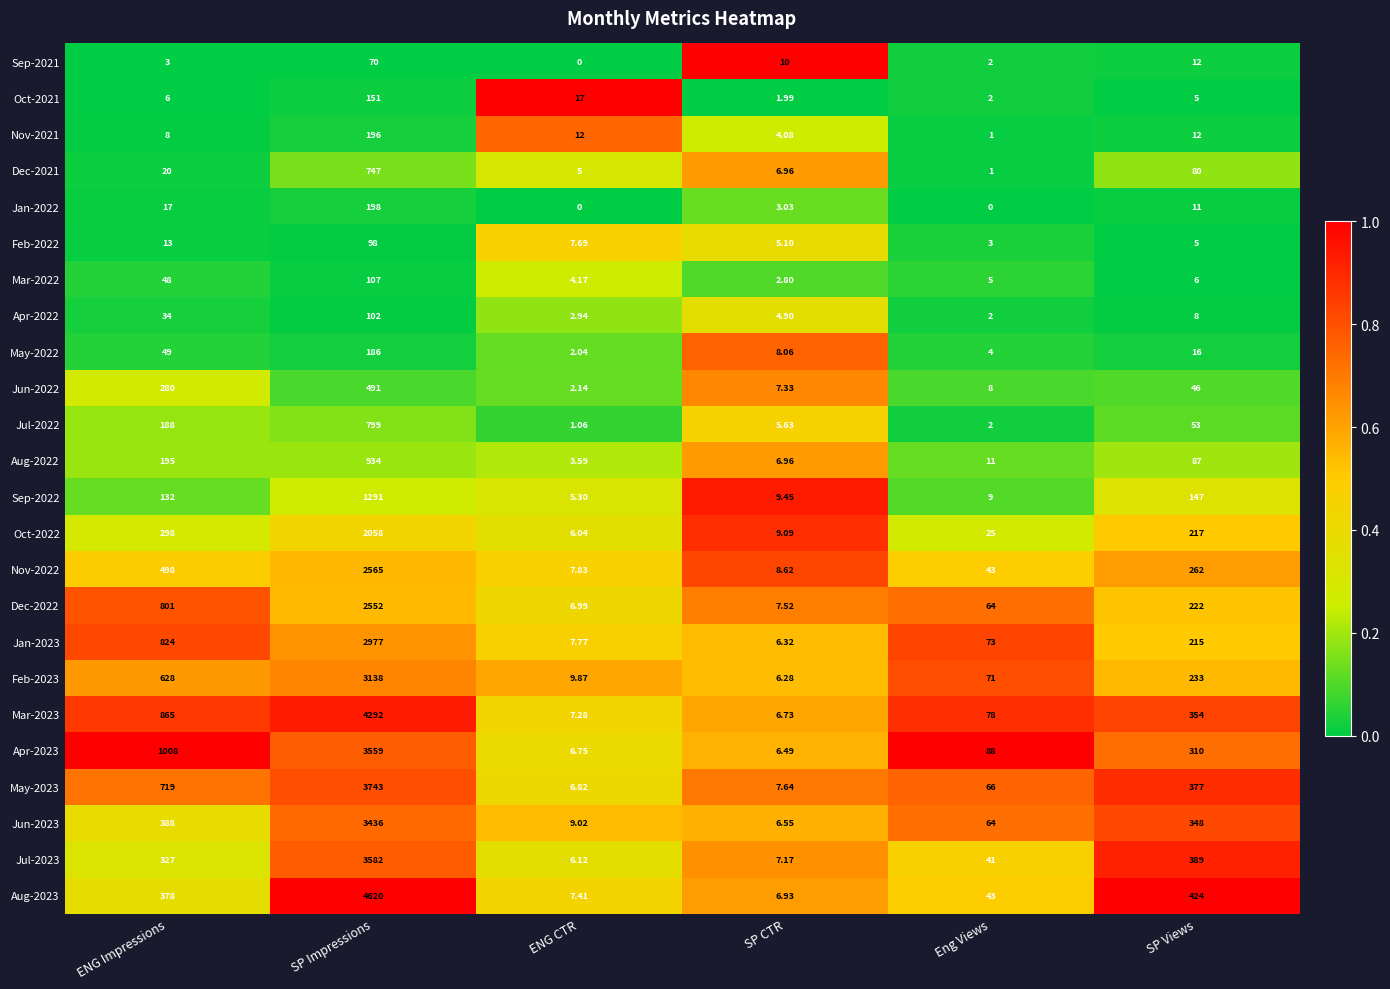

What is the difference between the highest and lowest values at SP CTR?

8.0